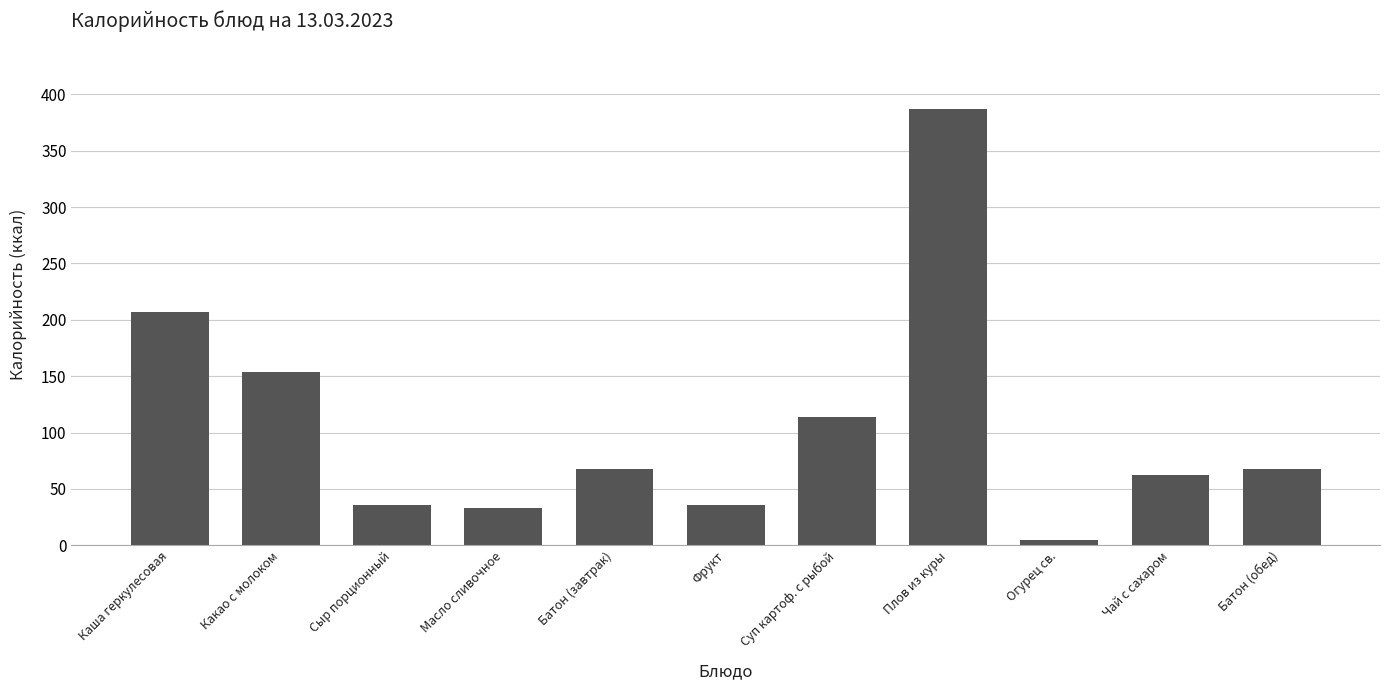

Reading right to left, transcribe all the data shown in this chart.

Батон (обед)=68	Чай с сахаром=62	Огурец св.=5	Плов из куры=387	Суп картоф. с рыбой=114	Фрукт=36	Батон (завтрак)=68	Масло сливочное=33	Сыр порционный=36	Какао с молоком=154	Каша геркулесовая=207